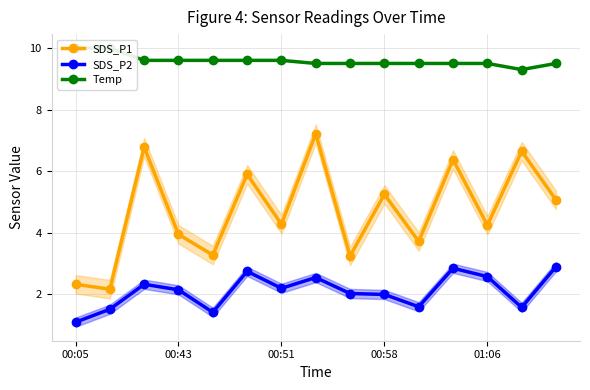

Which category has the lowest value in the SDS_P2 series?

00:05